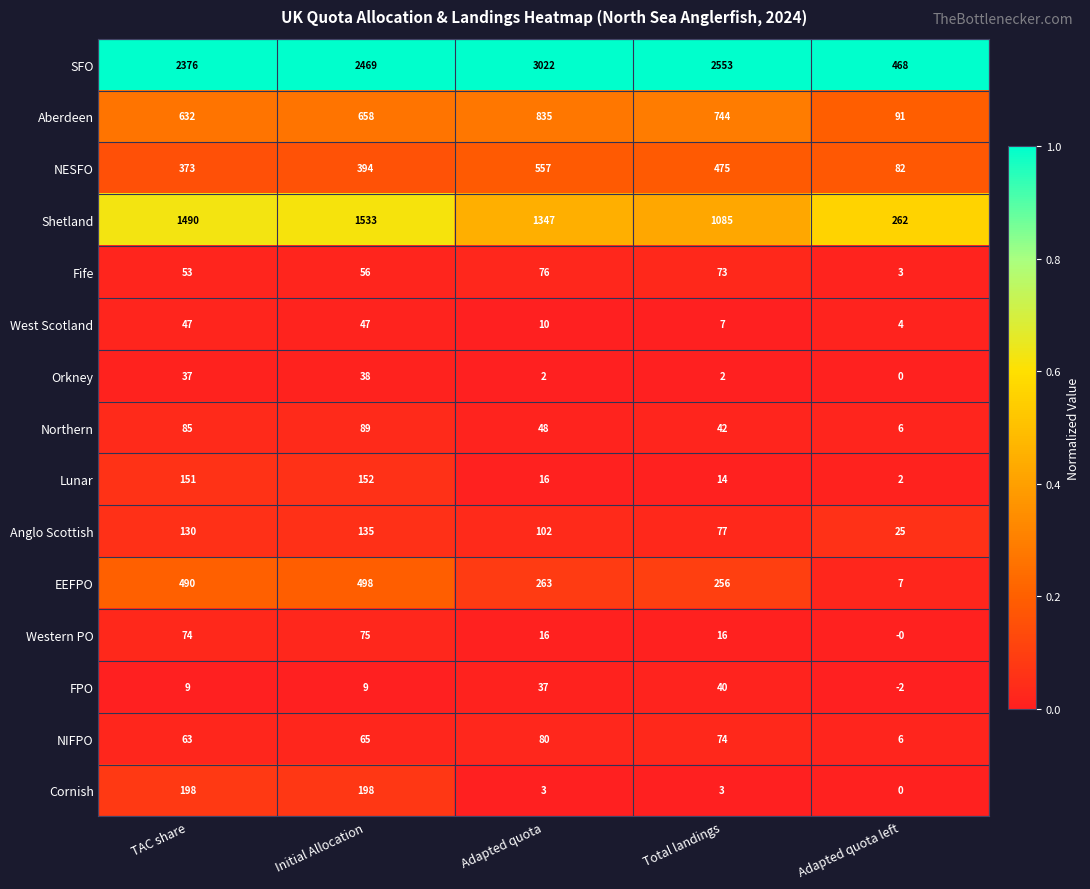

What is the total value across all series at Adapted quota?

6414